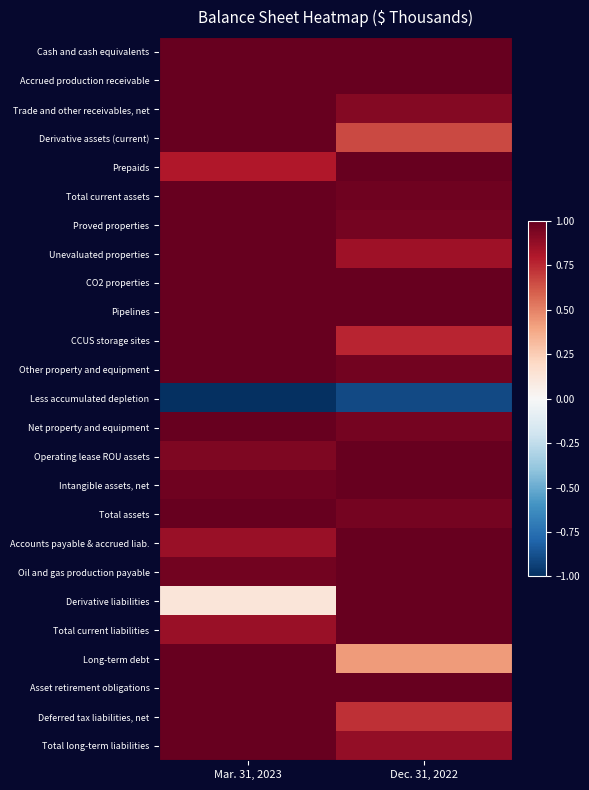

Reading left to right, extract all data points from this chart.

Cash and cash equivalents: Mar. 31, 2023=1.0	Dec. 31, 2022=1.0
Accrued production receivable: Mar. 31, 2023=1.0	Dec. 31, 2022=1.0
Trade and other receivables, net: Mar. 31, 2023=1.0	Dec. 31, 2022=0.9
Derivative assets (current): Mar. 31, 2023=1.0	Dec. 31, 2022=0.7
Prepaids: Mar. 31, 2023=0.8	Dec. 31, 2022=1.0
Total current assets: Mar. 31, 2023=1.0	Dec. 31, 2022=1.0
Proved properties: Mar. 31, 2023=1.0	Dec. 31, 2022=1.0
Unevaluated properties: Mar. 31, 2023=1.0	Dec. 31, 2022=0.8
CO2 properties: Mar. 31, 2023=1.0	Dec. 31, 2022=1.0
Pipelines: Mar. 31, 2023=1.0	Dec. 31, 2022=1.0
CCUS storage sites: Mar. 31, 2023=1.0	Dec. 31, 2022=0.8
Other property and equipment: Mar. 31, 2023=1.0	Dec. 31, 2022=1.0
Less accumulated depletion: Mar. 31, 2023=-1.0	Dec. 31, 2022=-0.9
Net property and equipment: Mar. 31, 2023=1.0	Dec. 31, 2022=1.0
Operating lease ROU assets: Mar. 31, 2023=0.9	Dec. 31, 2022=1.0
Intangible assets, net: Mar. 31, 2023=1.0	Dec. 31, 2022=1.0
Total assets: Mar. 31, 2023=1.0	Dec. 31, 2022=1.0
Accounts payable & accrued liab.: Mar. 31, 2023=0.9	Dec. 31, 2022=1.0
Oil and gas production payable: Mar. 31, 2023=1.0	Dec. 31, 2022=1.0
Derivative liabilities: Mar. 31, 2023=0.1	Dec. 31, 2022=1.0
Total current liabilities: Mar. 31, 2023=0.9	Dec. 31, 2022=1.0
Long-term debt: Mar. 31, 2023=1.0	Dec. 31, 2022=0.4
Asset retirement obligations: Mar. 31, 2023=1.0	Dec. 31, 2022=1.0
Deferred tax liabilities, net: Mar. 31, 2023=1.0	Dec. 31, 2022=0.7
Total long-term liabilities: Mar. 31, 2023=1.0	Dec. 31, 2022=0.9